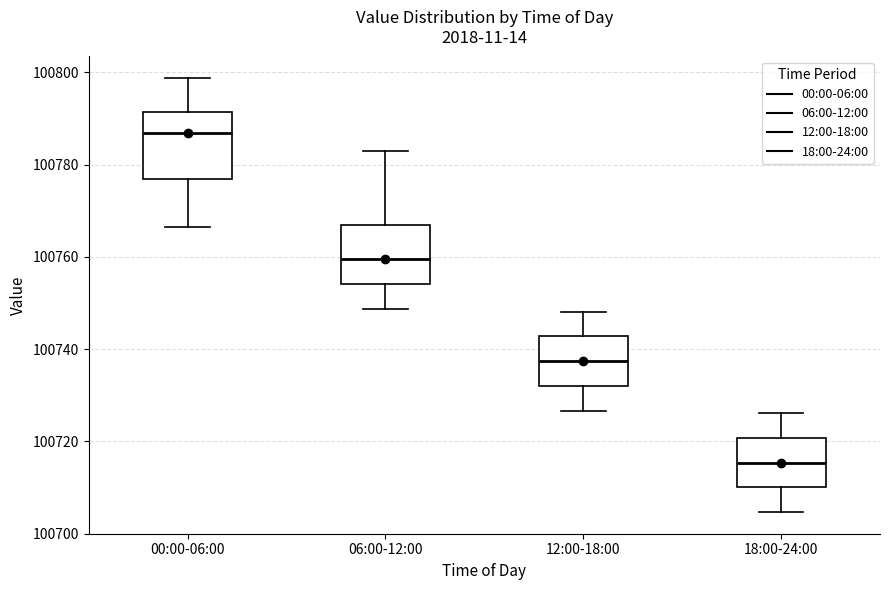

Which box has the lowest median line?

18:00-24:00